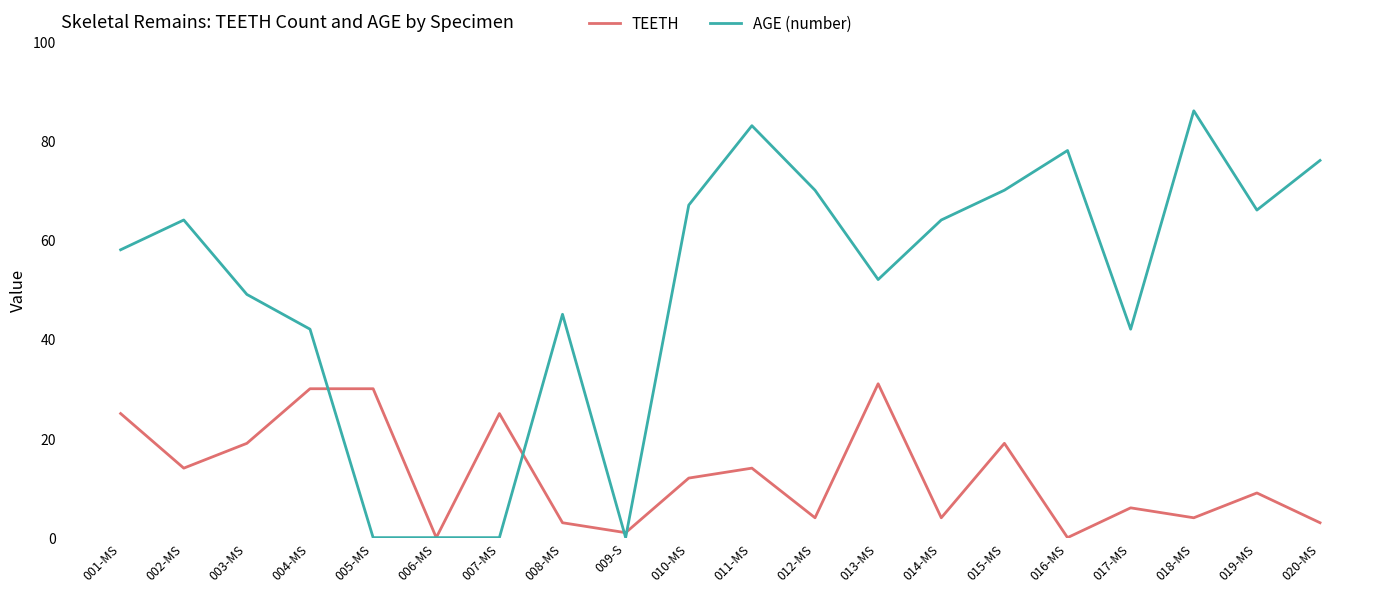

In TEETH, how many points are lower than both neighbors (excluding endpoints)?

7